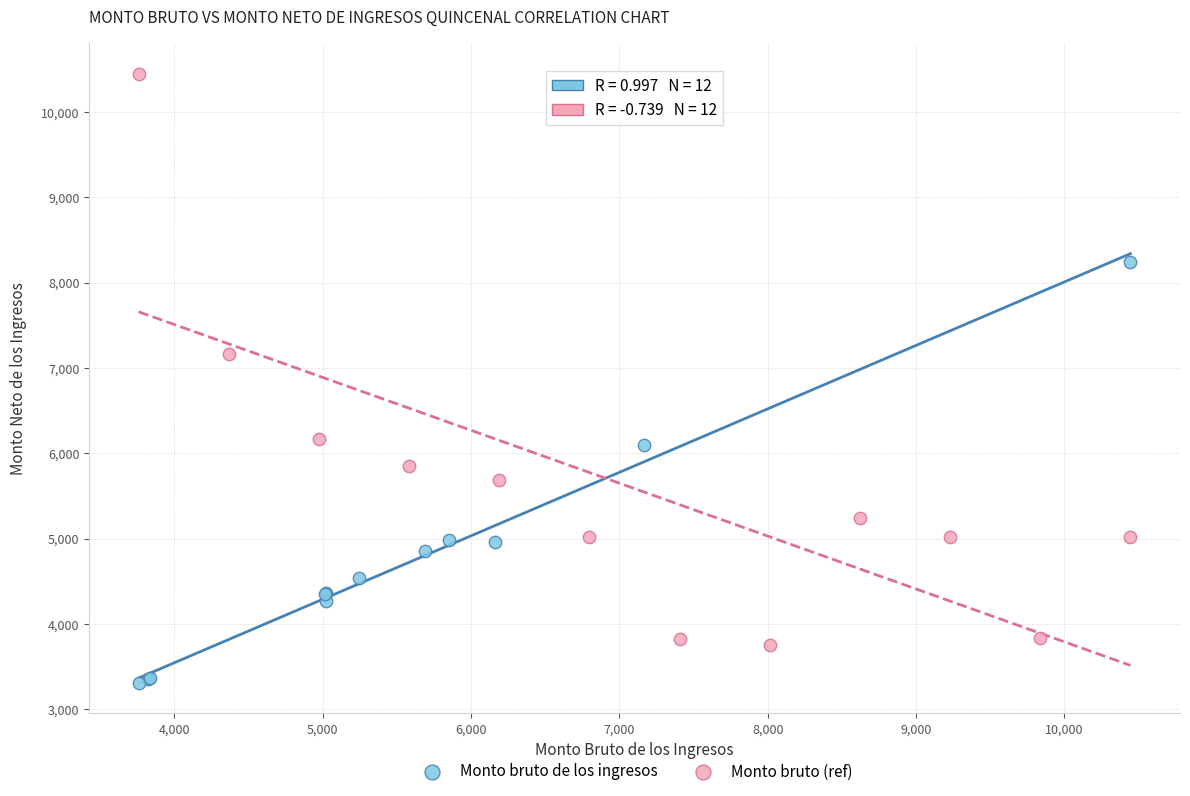

What are all the series names shown in the legend?

Monto bruto de los ingresos, Monto bruto (ref)